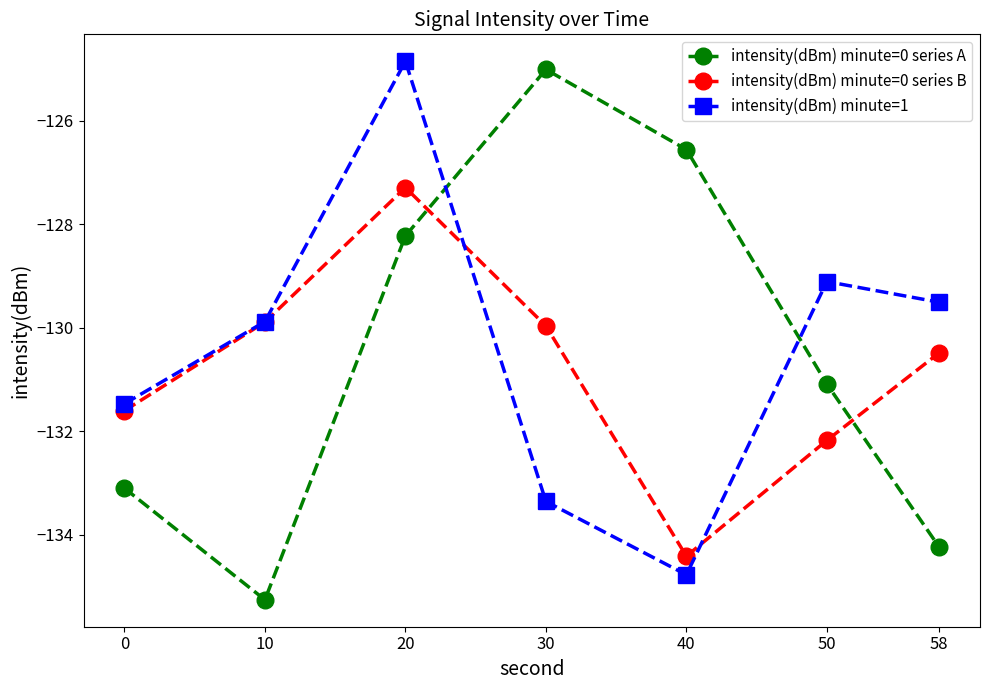

True or false: intensity(dBm) minute=1 and intensity(dBm) minute=0 series A intersect in this chart.

True